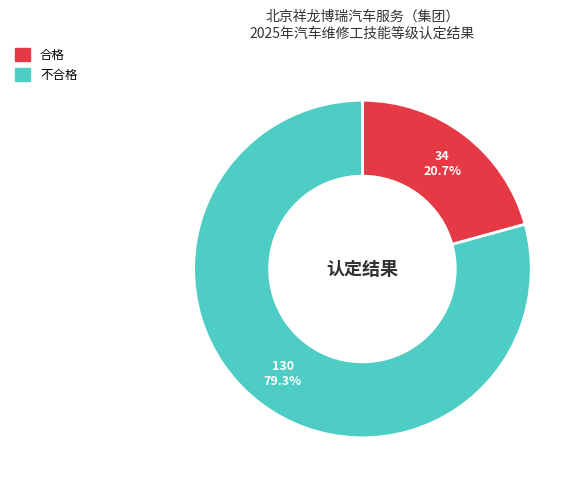

Which has a higher value, 不合格 or 合格?

不合格